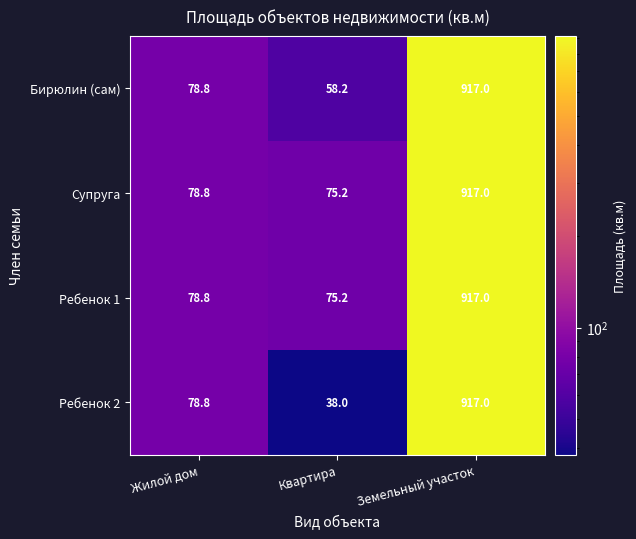

Which label corresponds to the largest value in the chart?

Земельный участок